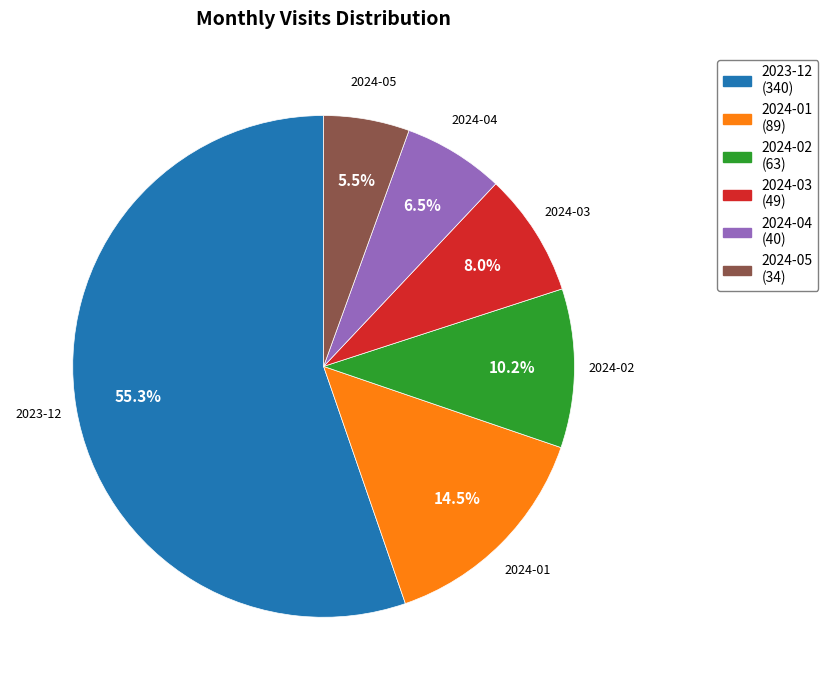

To the nearest percent, what is the difference between the 2024-05 and 2024-03 slice percentages?

2%